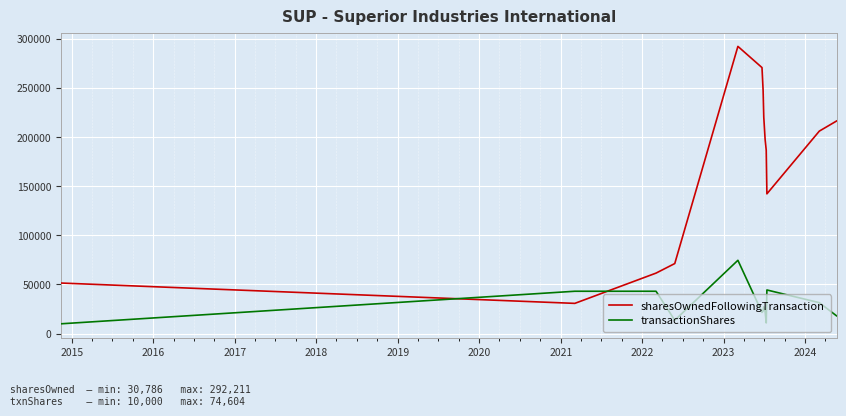

What is the smallest value displayed?

10000